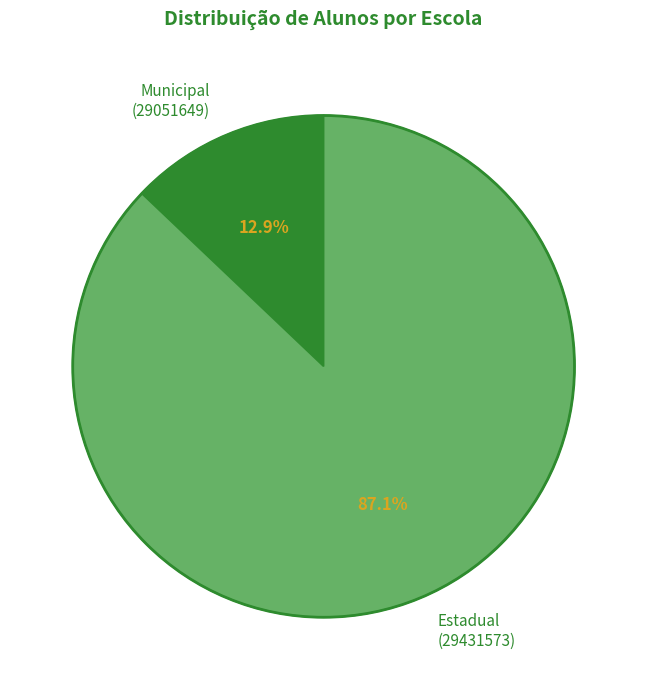

Do Municipal (29051649) and Estadual (29431573) together represent more than half of the pie?

Yes